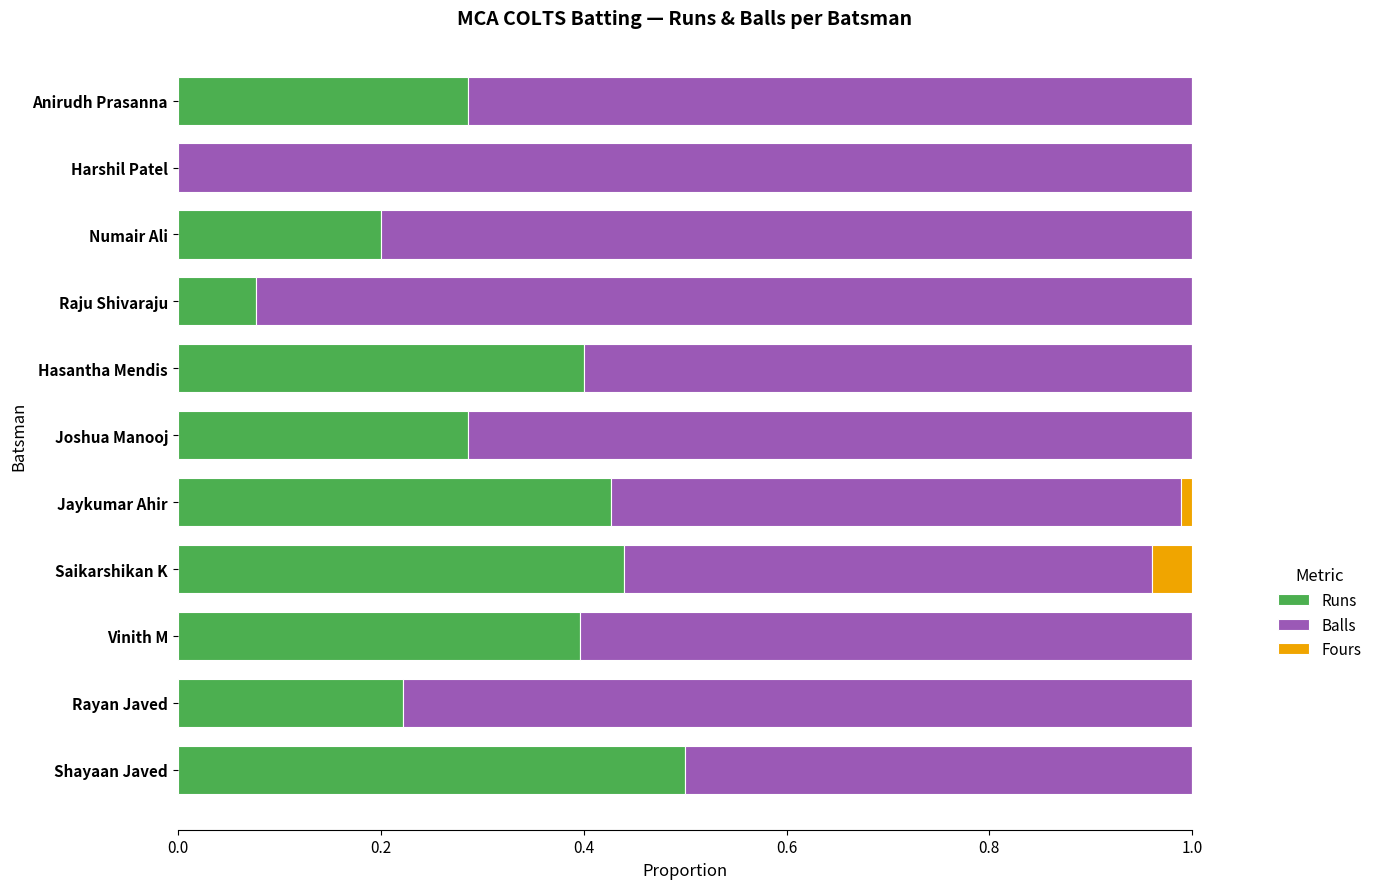

Which category has the highest value in the Runs series?

Shayaan Javed